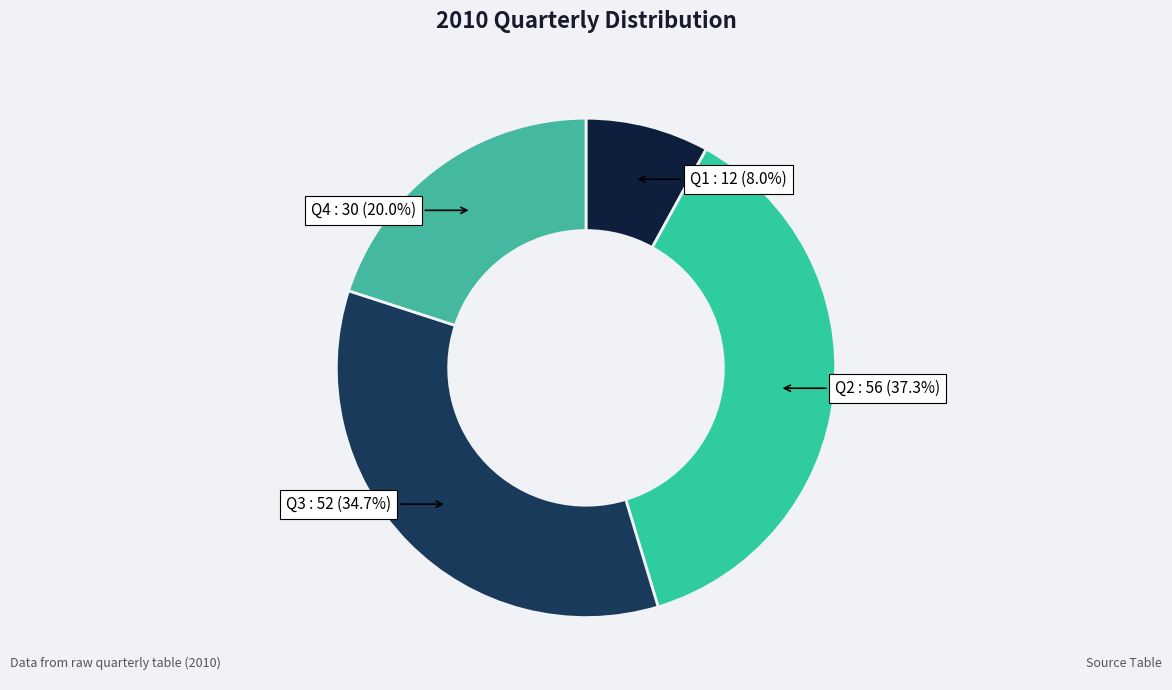

The Q4 slice represents 7% of the pie. True or false?

False